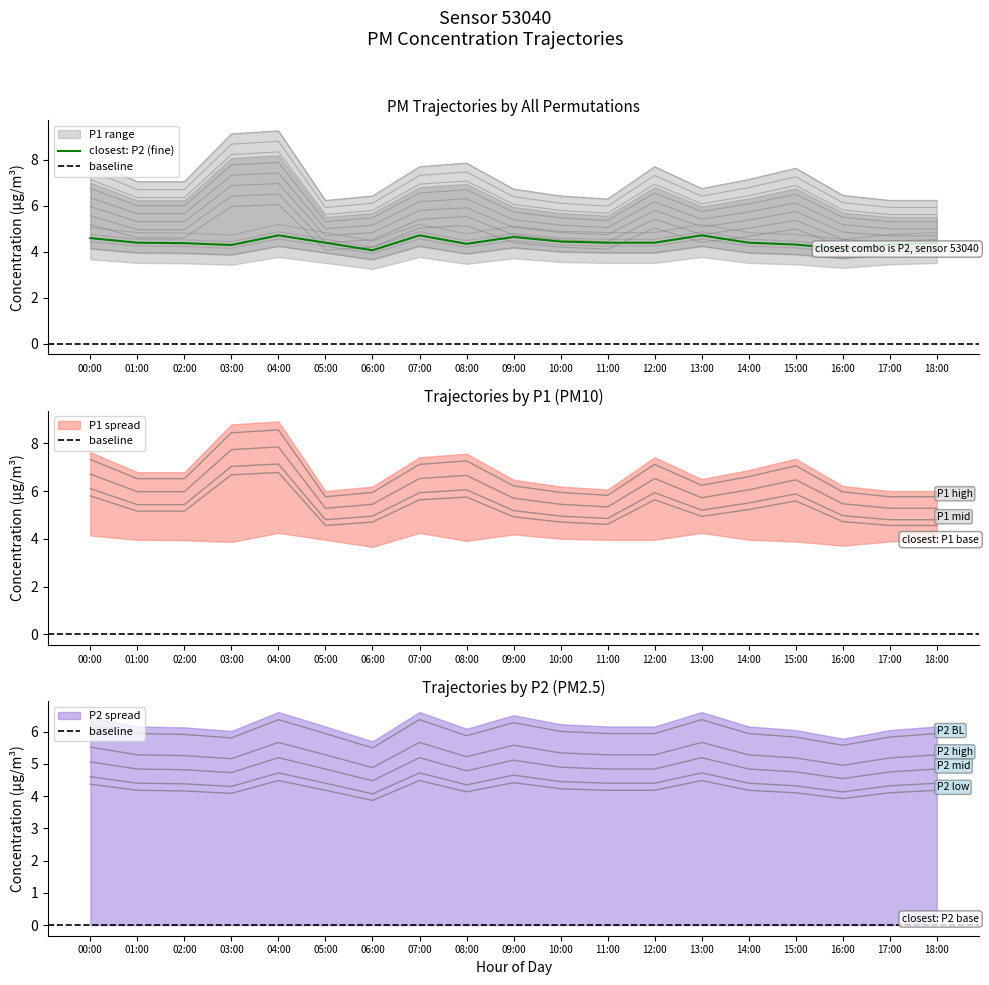

Rank the categories by P2 value from lowest to highest.

06:00, 16:00, 03:00, 15:00, 17:00, 08:00, 02:00, 01:00, 05:00, 11:00, 12:00, 14:00, 18:00, 10:00, 00:00, 09:00, 04:00, 07:00, 13:00